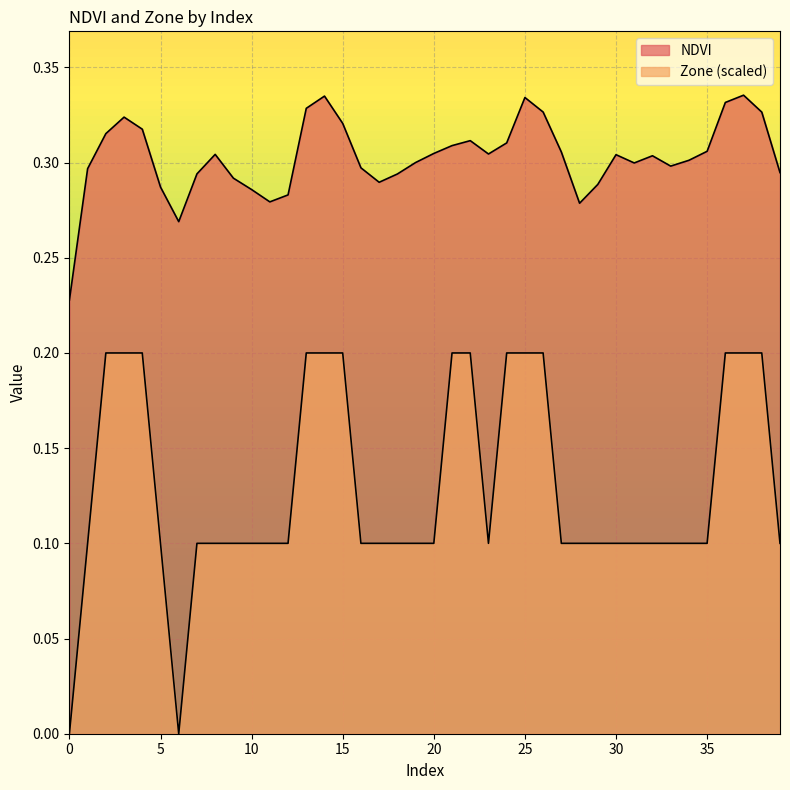

How many lines are shown in the chart?

2